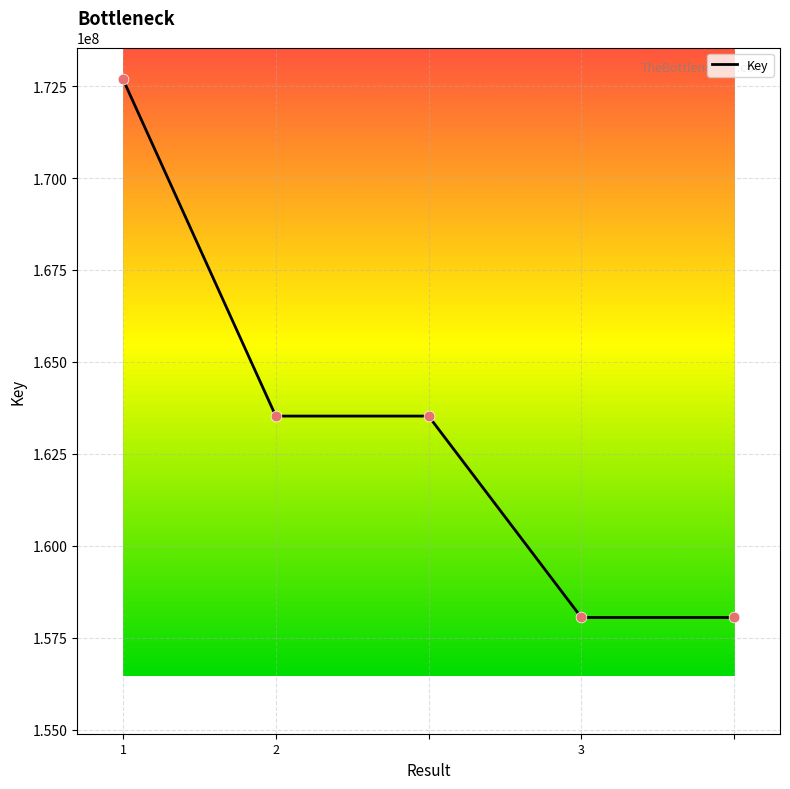

What is the maximum value shown in the chart?

172686927